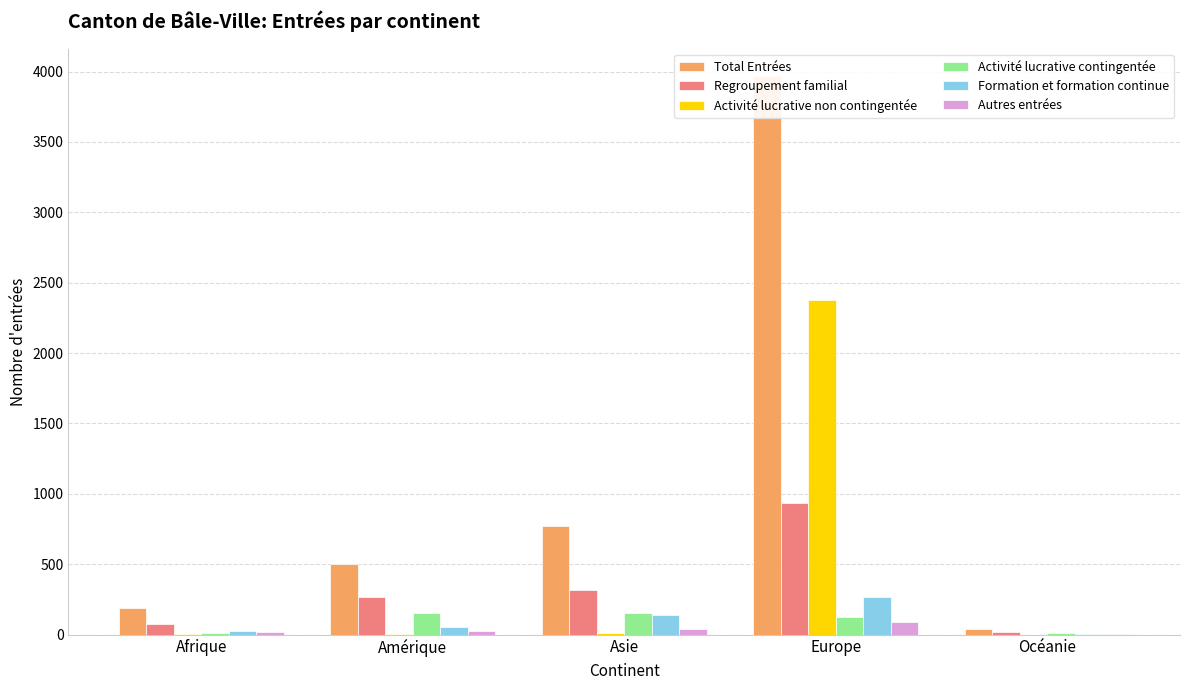

Which series has the widest spread of values?

Total Entrées